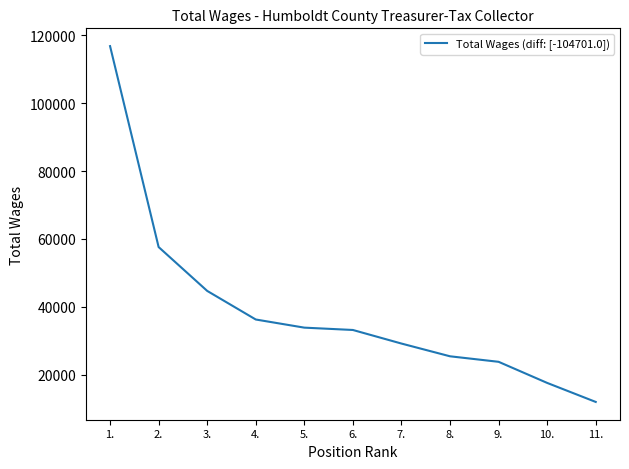

At which label does the data first exceed 33223?

1.